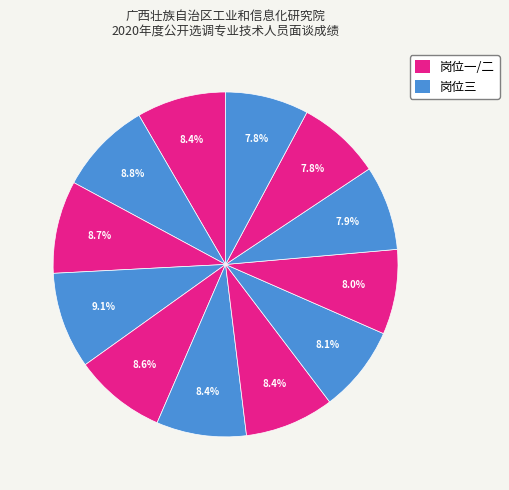

How many segments does this pie chart have?

12